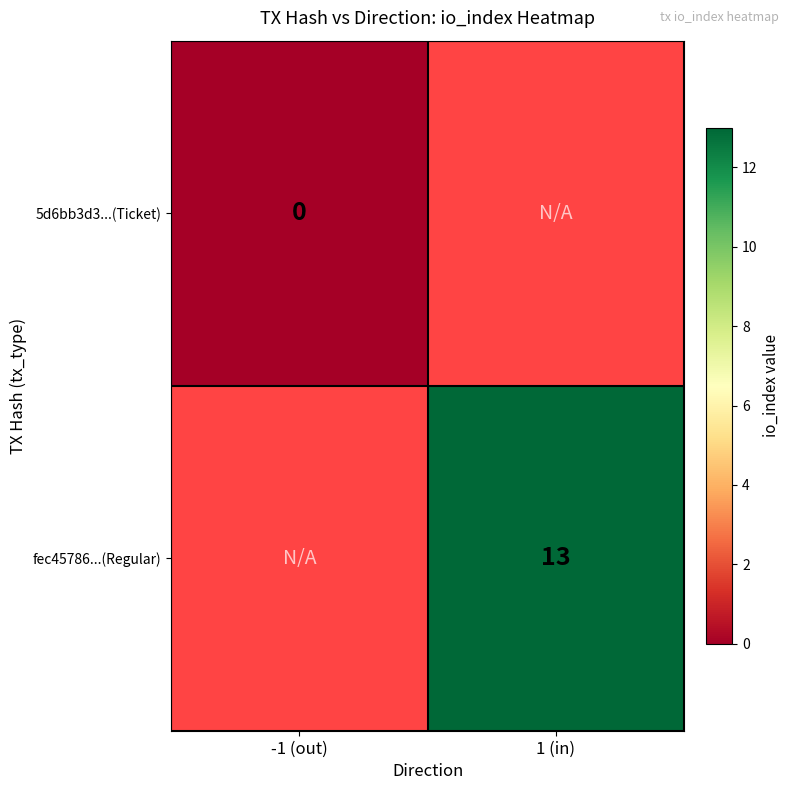

Is it true that fec45786...(Regular) equals 13 at 1 (in)?

True